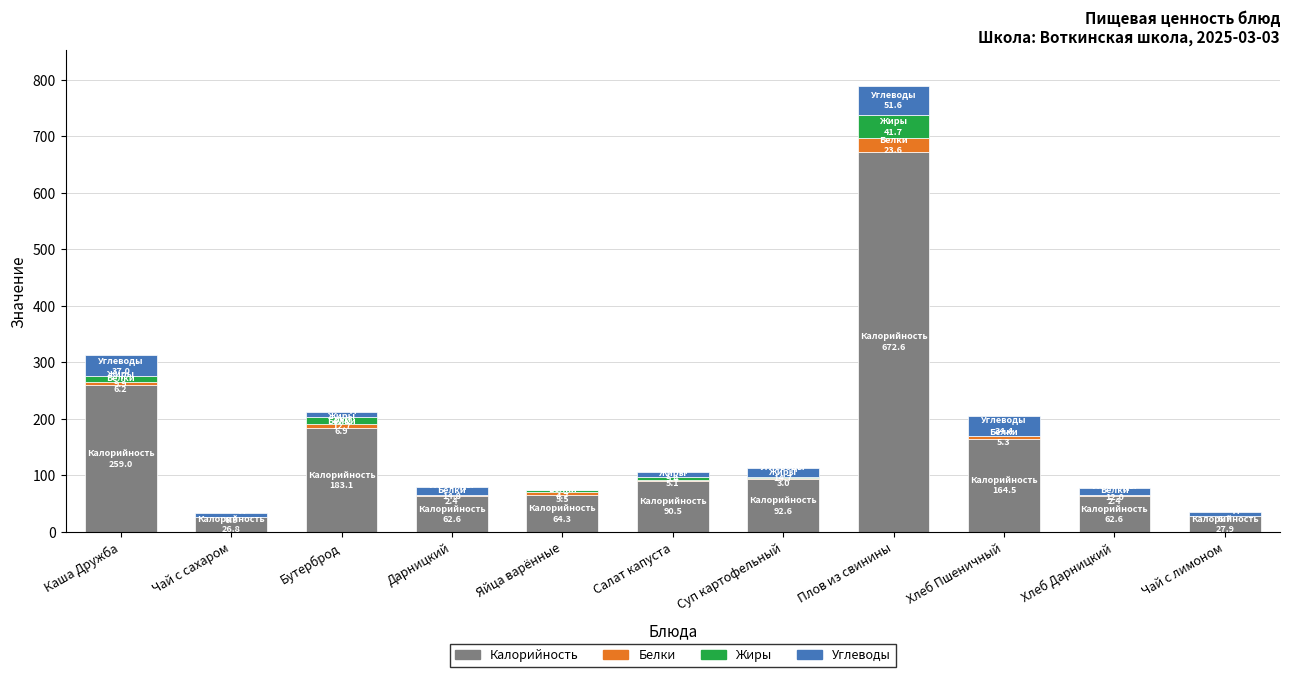

What is the sum of all Калорийность values?

1706.7